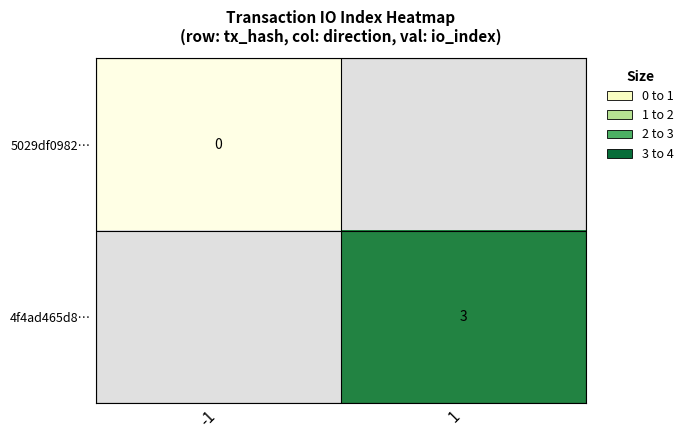

Which category has the highest value in the 5029df0982… series?

-1